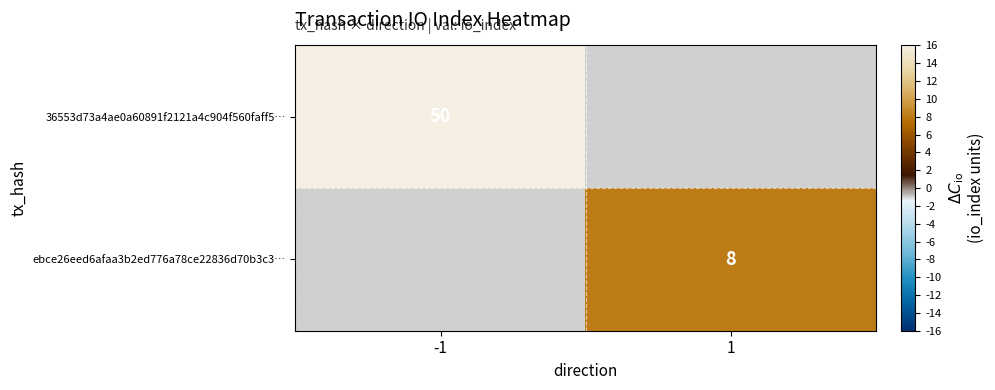

Which has a higher value, 1 or -1?

-1